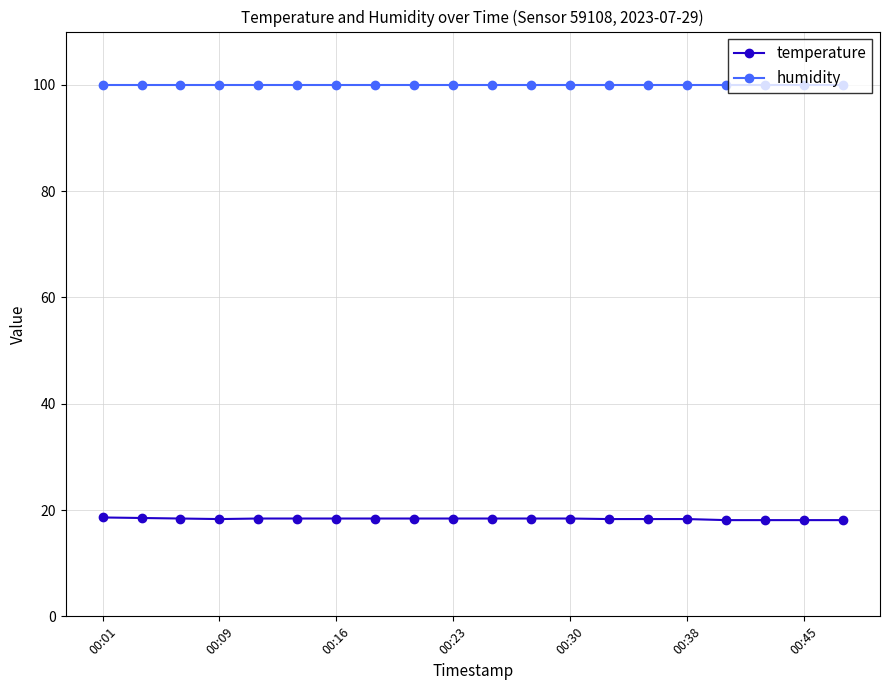

Rank the series by their maximum value, from lowest to highest.

temperature, humidity